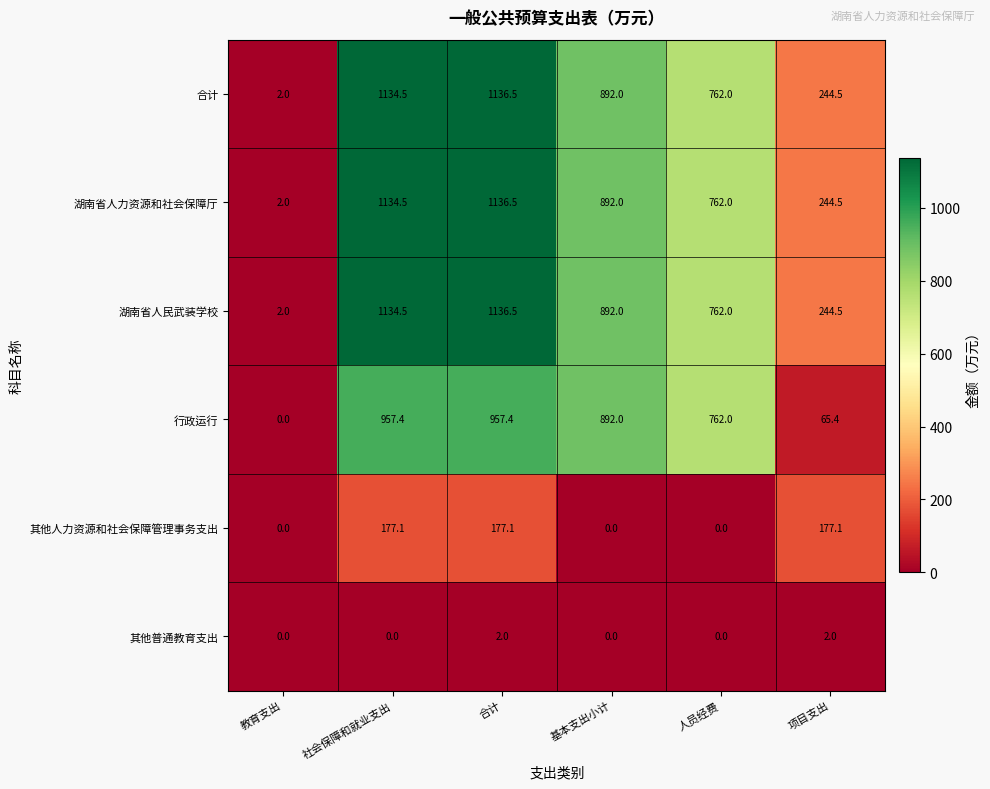

Count the number of categories in the chart.

6